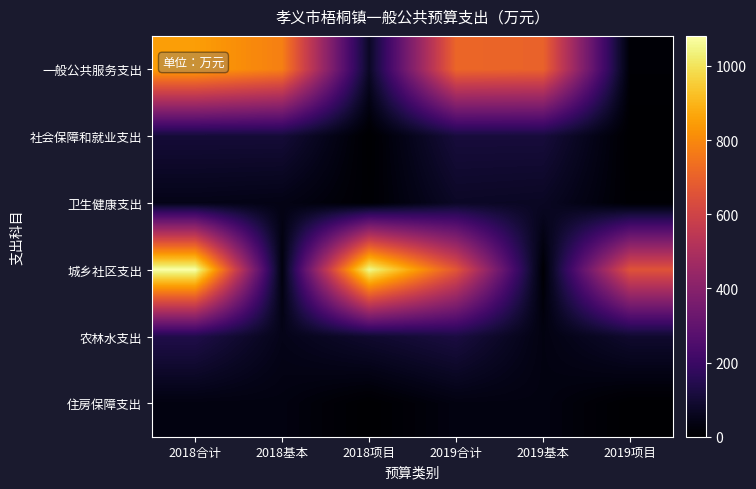

How many categories are shown in the chart?

6